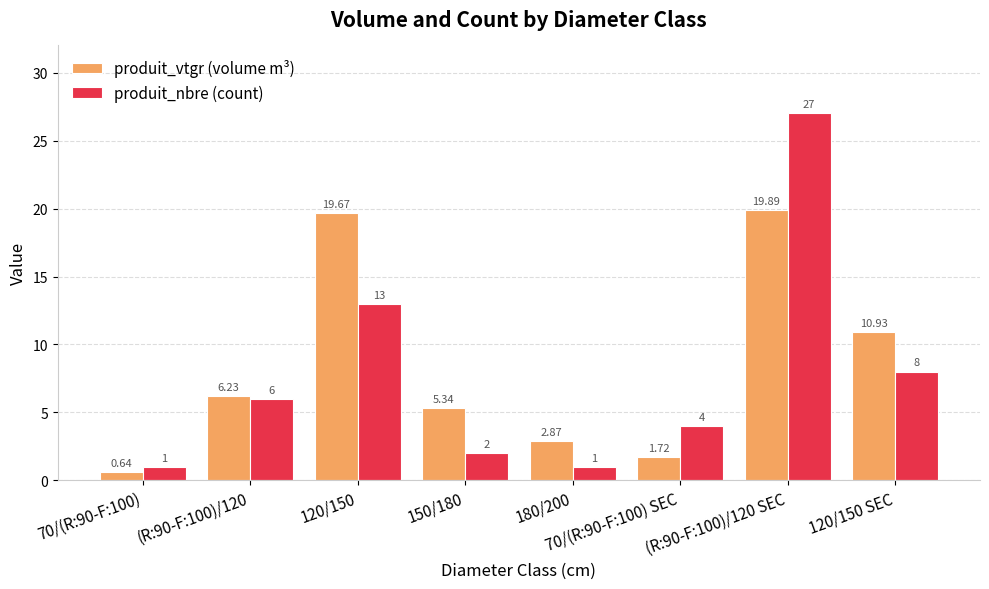

Which series has the widest spread of values?

produit_nbre (count)